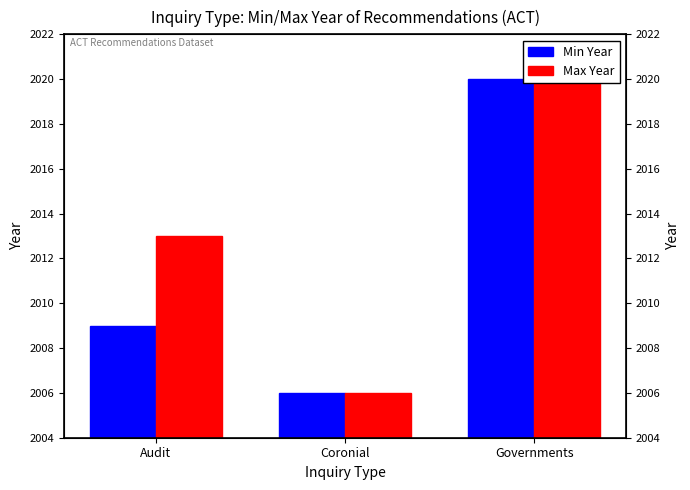

Reading right to left, transcribe all the data shown in this chart.

Min Year: 2020	2006	2009
Max Year: 2020	2006	2013